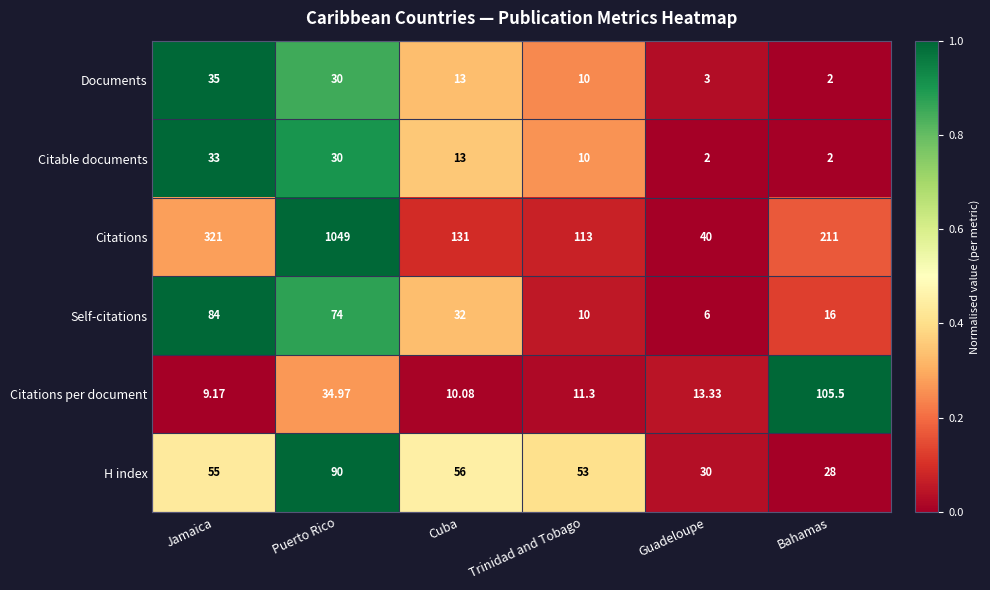

What is the spread (max minus min) of values at Cuba?

120.9